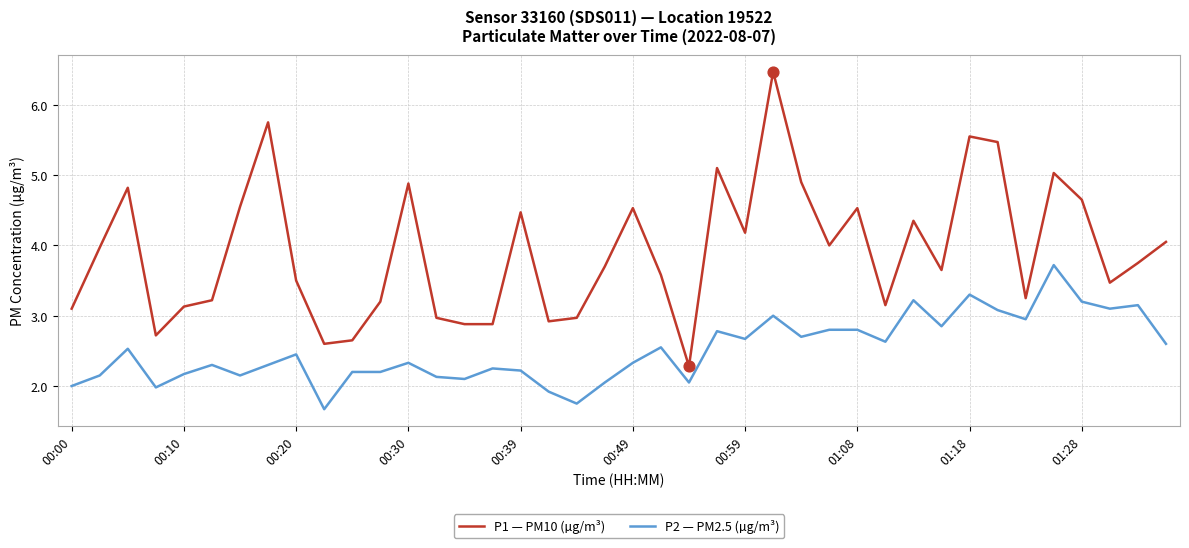

Which series has the largest range (max minus min)?

P1 — PM10 (µg/m³)